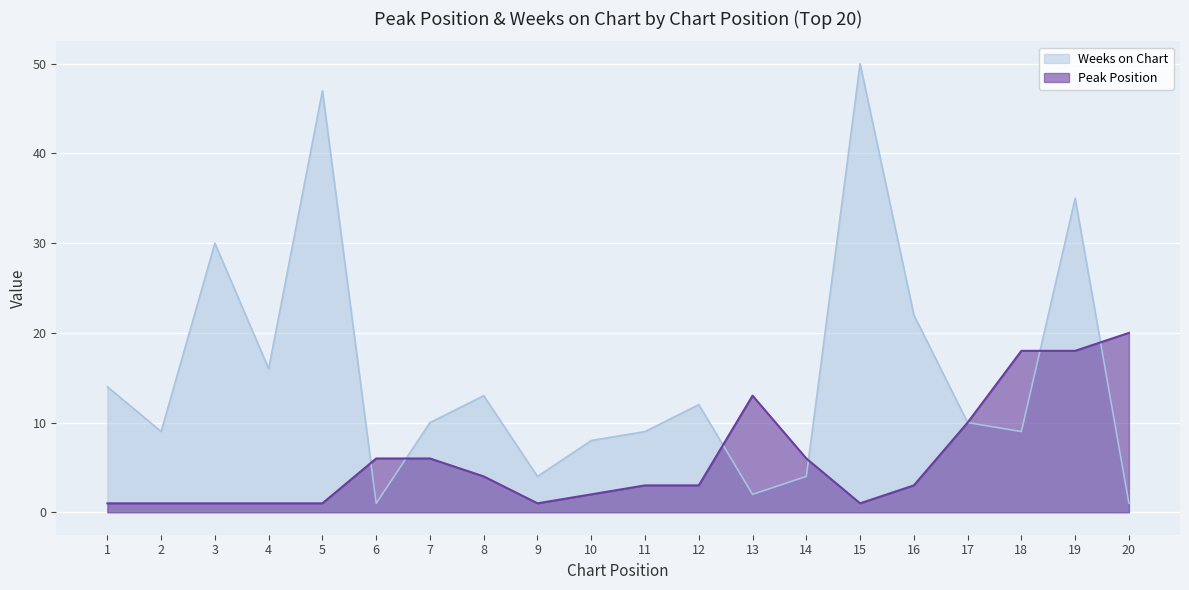

Which series has the largest range (max minus min)?

Weeks on Chart